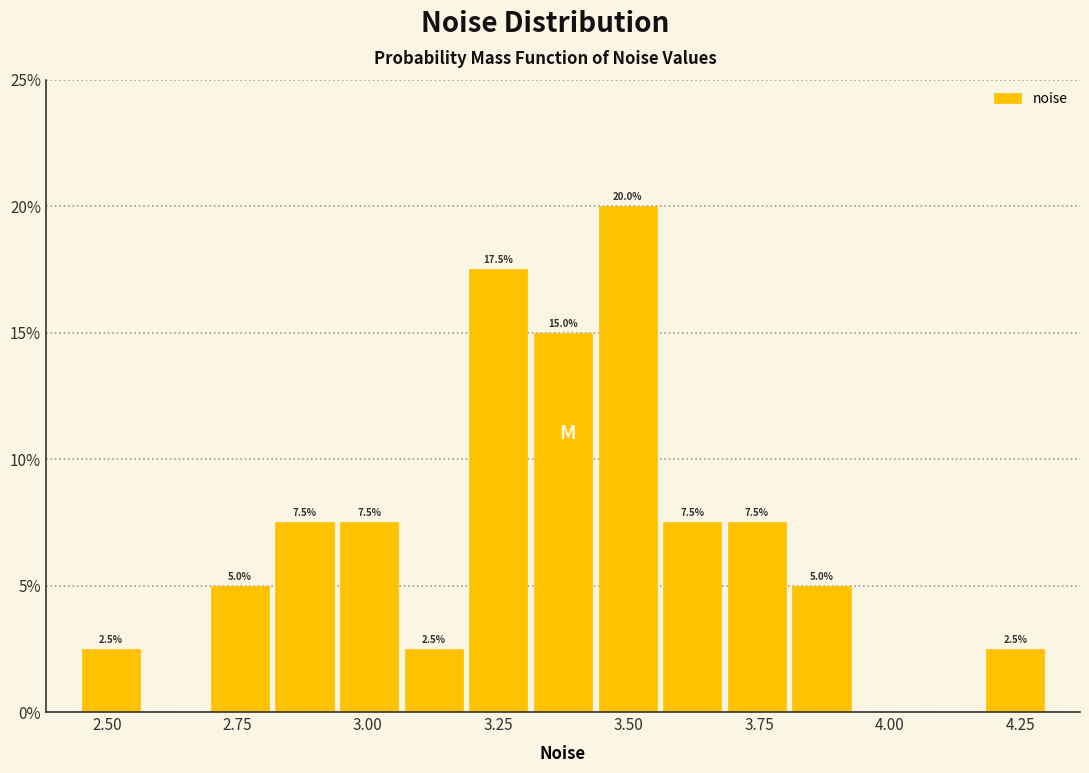

Around what value on the x-axis is the tallest bar? Give the approximate position of its centre, as read against the axis.

3.50